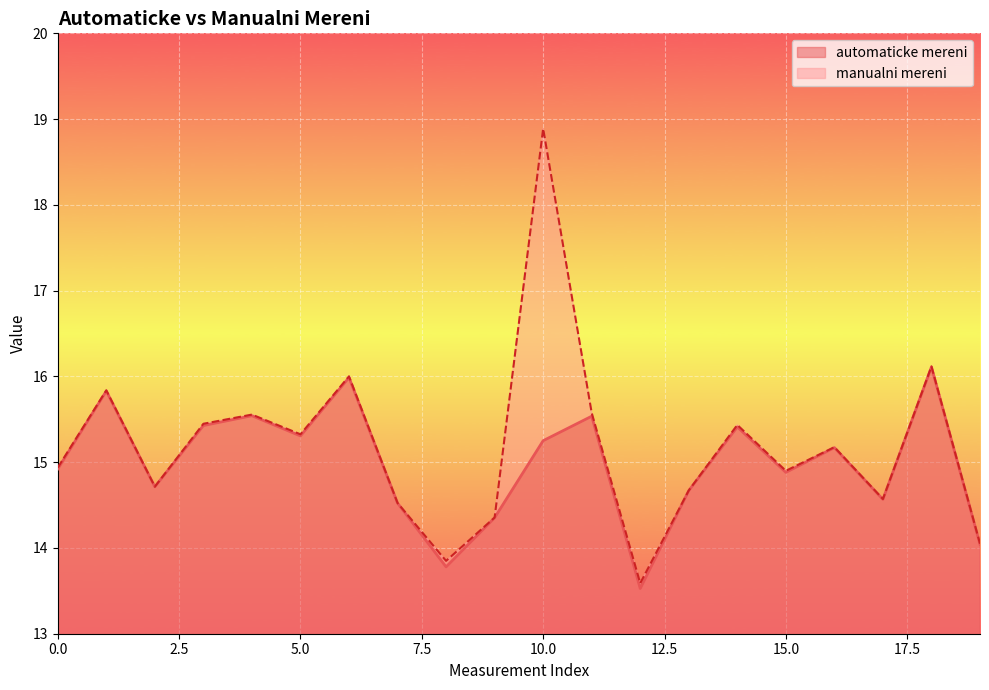

At which category does automaticke mereni reach its first local peak?

1